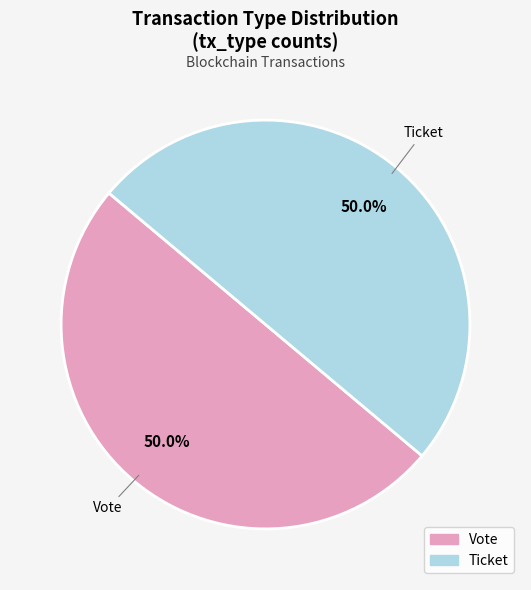

Is it true that Ticket is 1% of the pie?

False